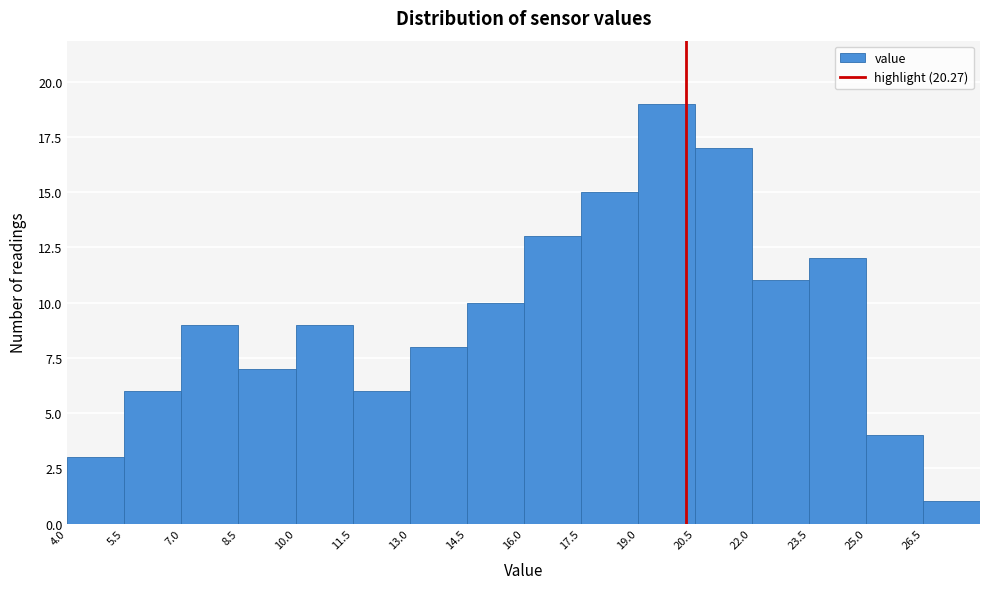

Reading left to right, list every bar in this chart as the range it spans on the x-axis followed by its height. Neither the bar edges nor the heights are printed on the chart, so give them approximately, as read against the axes.

4.0 to 5.5: 3
5.5 to 7.0: 6
7.0 to 8.5: 9
8.5 to 10.0: 7
10.0 to 11.5: 9
11.5 to 13.0: 6
13.0 to 14.5: 8
14.5 to 16.0: 10
16.0 to 17.5: 13
17.5 to 19.0: 15
19.0 to 20.5: 19
20.5 to 22.0: 17
22.0 to 23.5: 11
23.5 to 25.0: 12
25.0 to 26.5: 4
26.5 to 28.0: 1